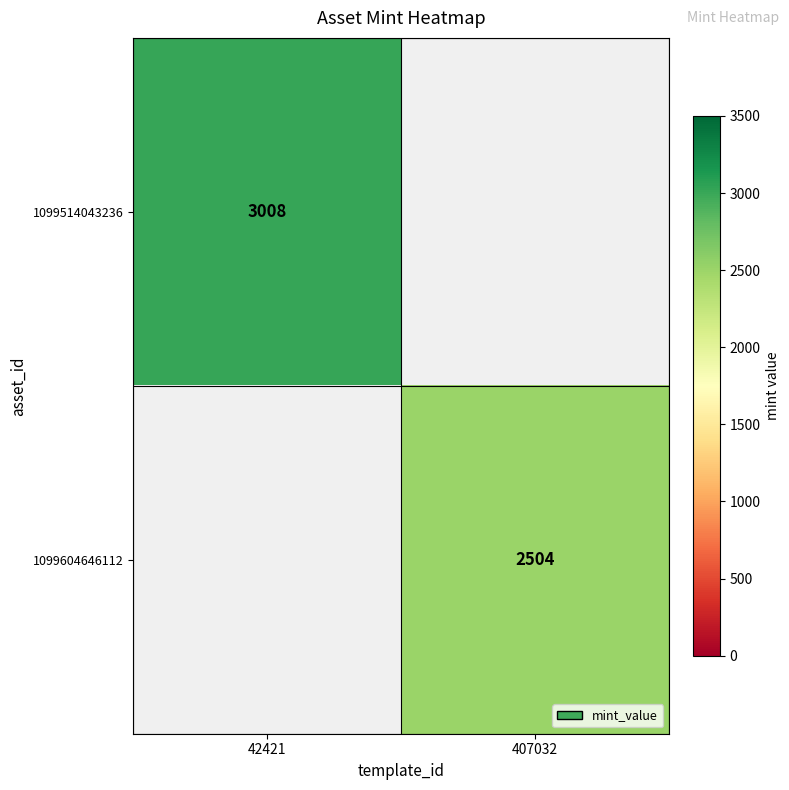

The 1099514043236 series shows 3008 at 42421. True or false?

True